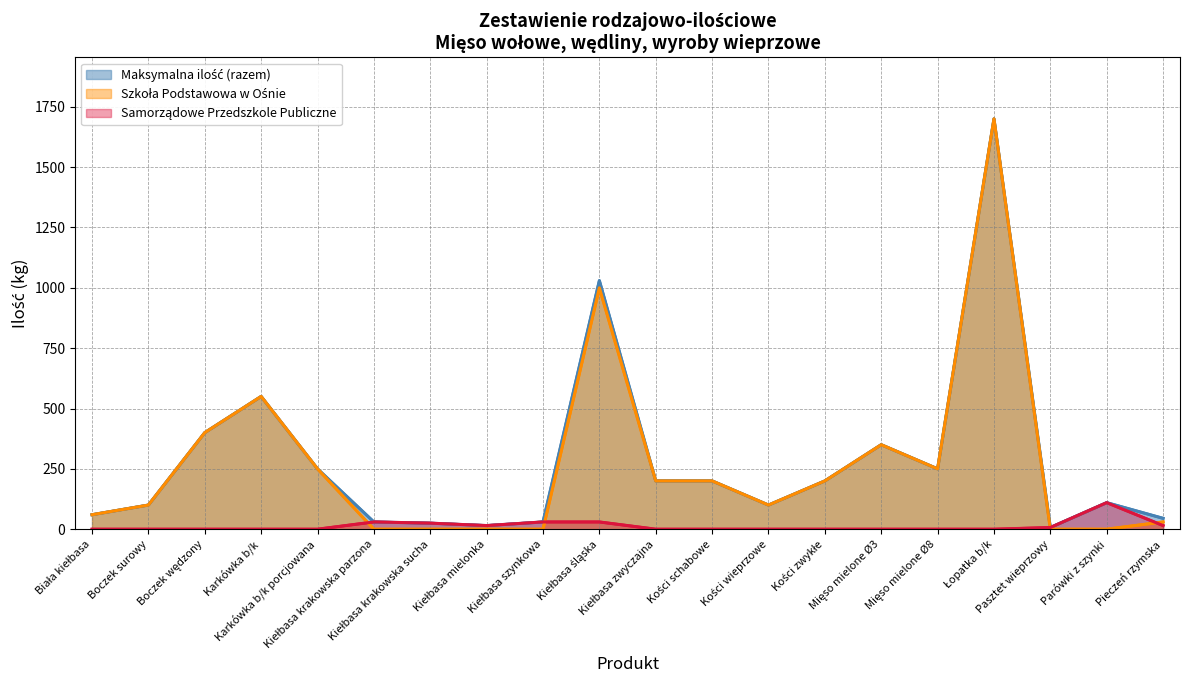

Is it true that Samorządowe Przedszkole Publiczne equals 0 at Kości zwykłe?

True